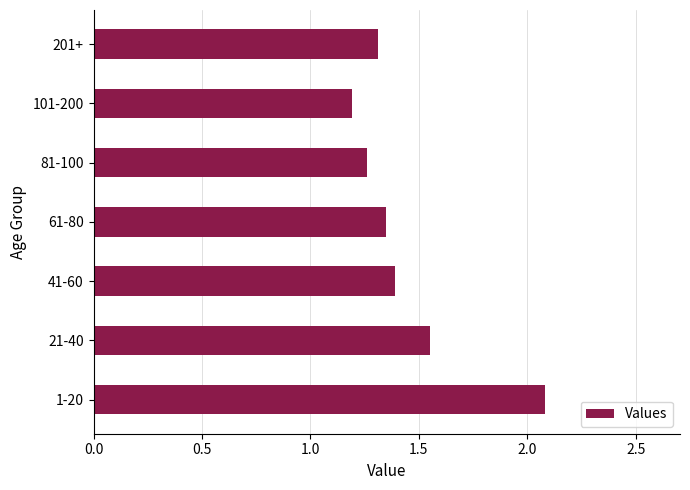

Which has a higher value, 41-60 or 101-200?

41-60